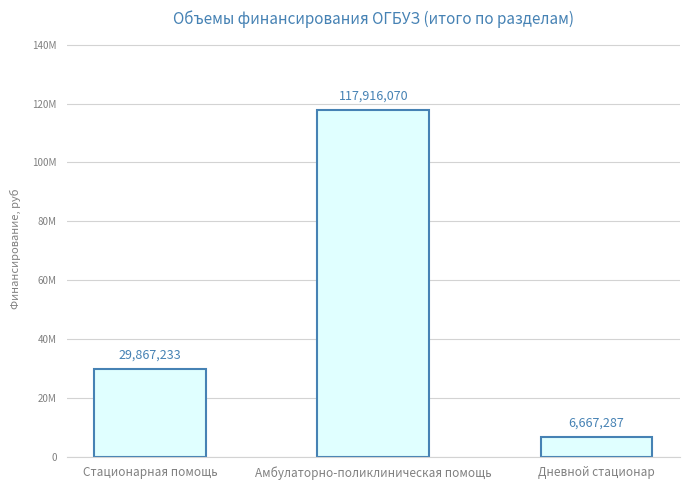

Approximately how many times larger is the value at Амбулаторно-поликлиническая помощь compared to Дневной стационар?

17.7